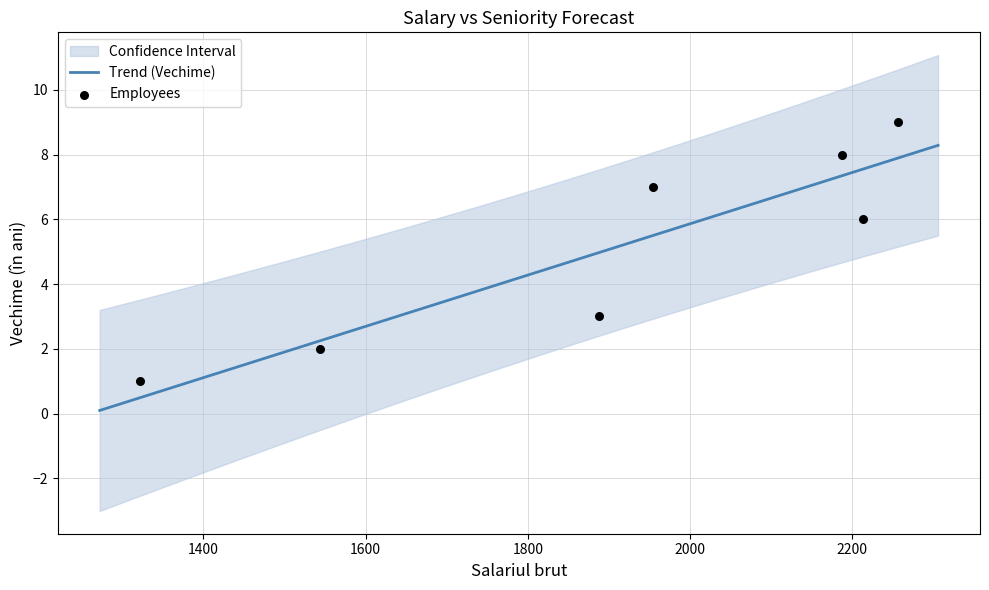

What is the maximum value for Trend (Vechime)?

8.3